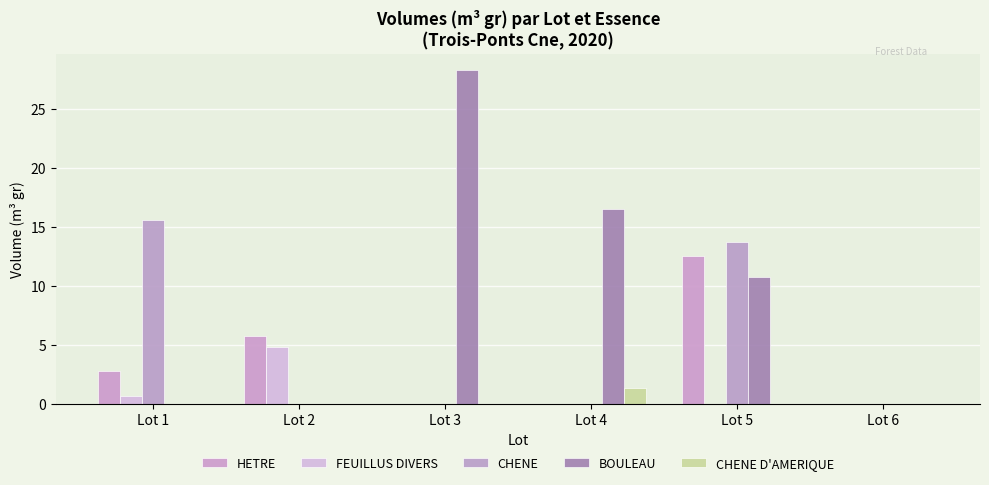

Rank the series at Lot 2 from lowest to highest value.

CHENE, BOULEAU, CHENE D'AMERIQUE, FEUILLUS DIVERS, HETRE